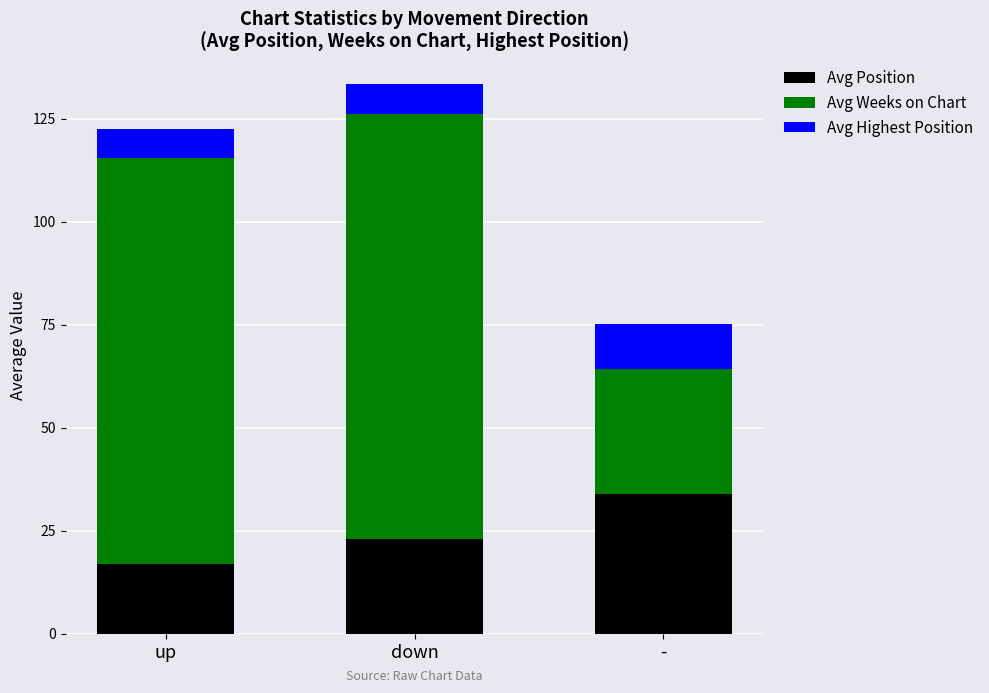

Rank the categories by Avg Position value from lowest to highest.

up, down, -